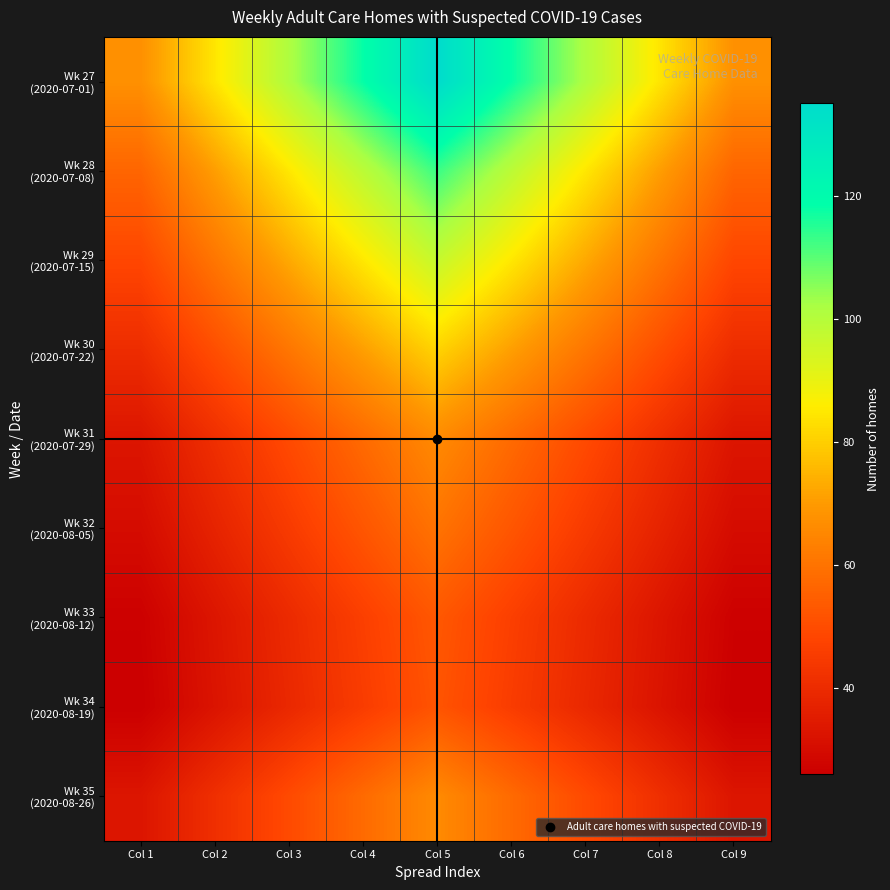

At which category is the sum across all series the highest?

Col 5